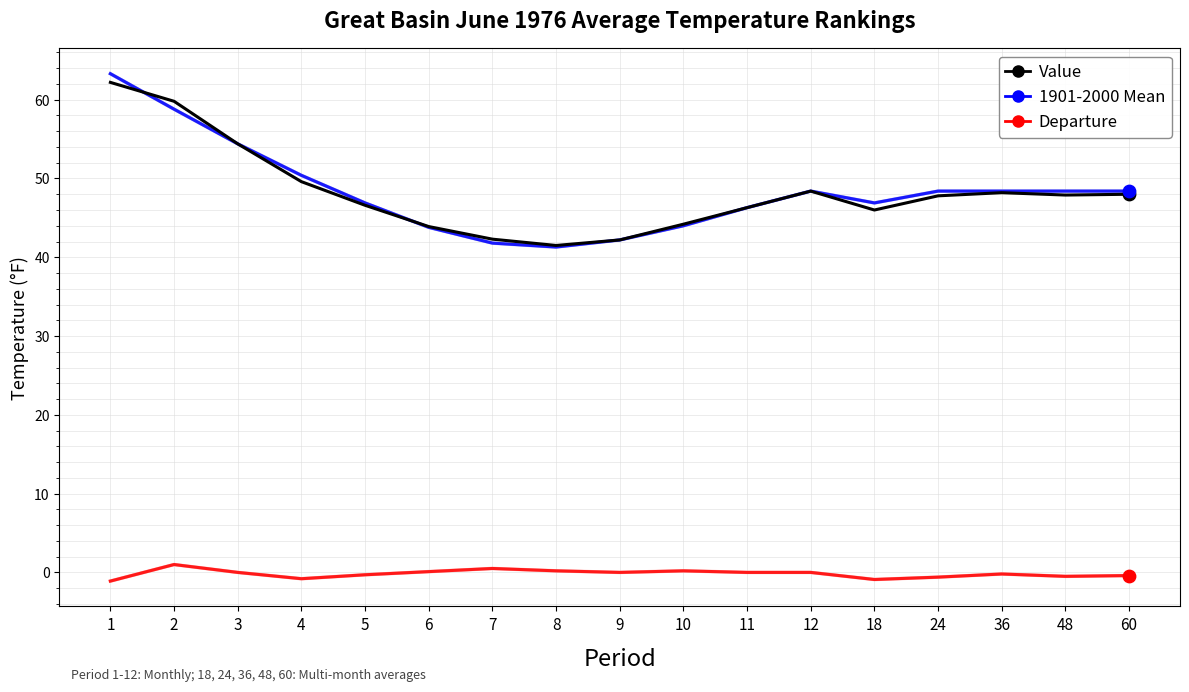

Is the value of Departure at 18 greater than the value of Value at 10?

No